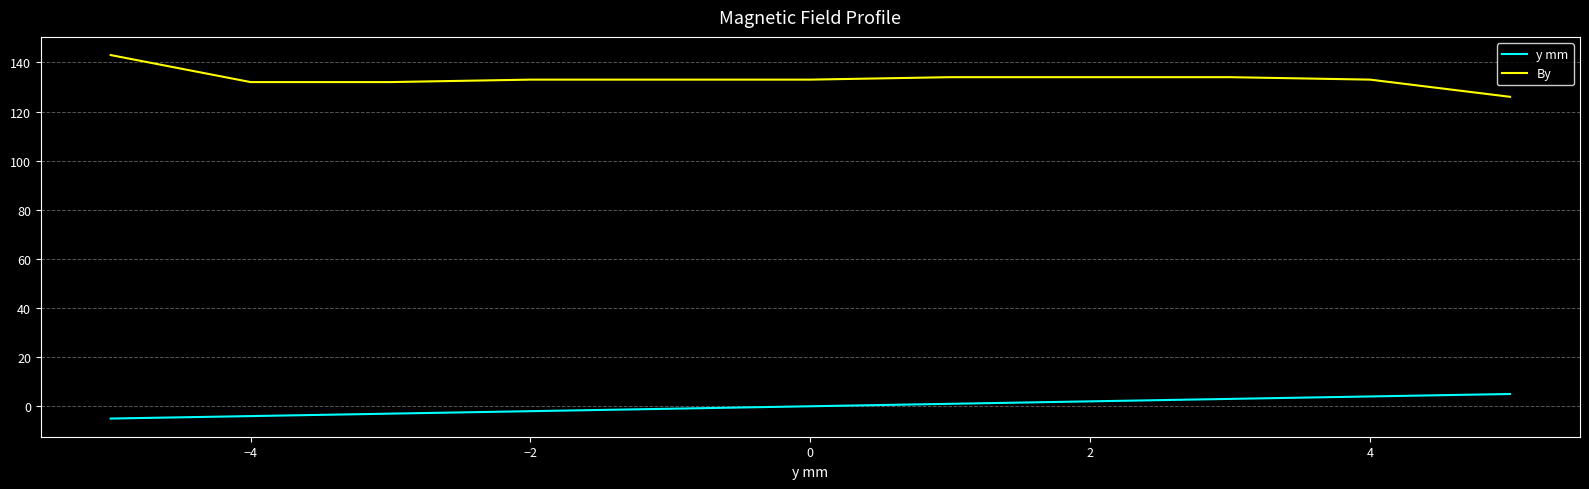

What is the minimum value shown in the chart?

-5